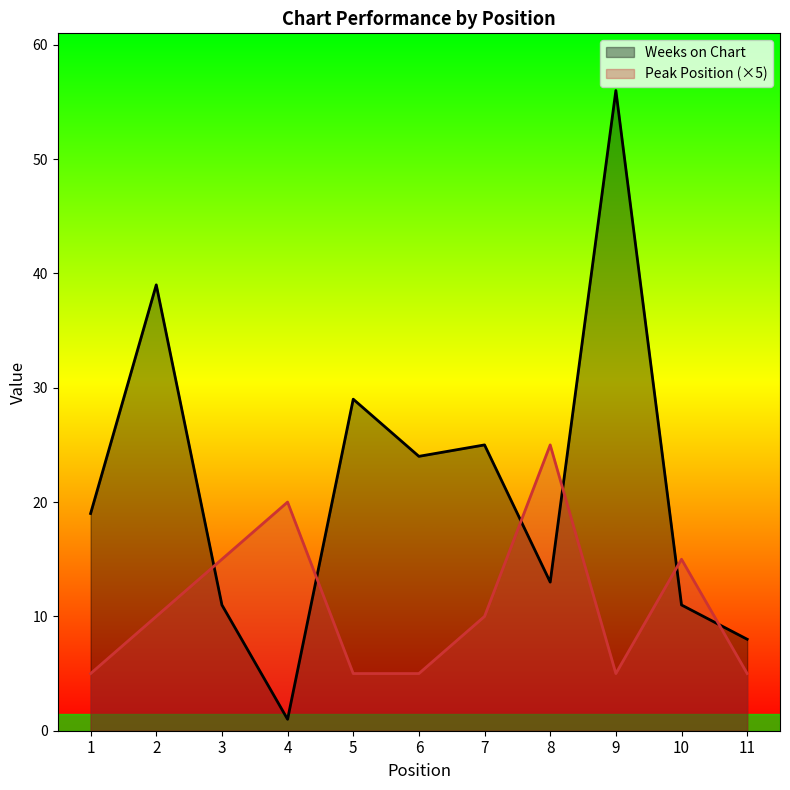

Which series has the largest total across all categories?

Weeks on Chart